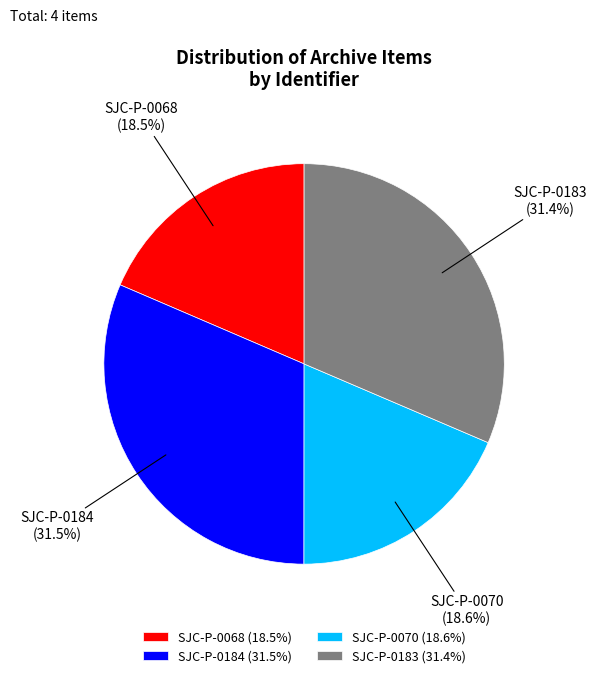

The SJC-P-0183 slice represents 31% of the pie. True or false?

True